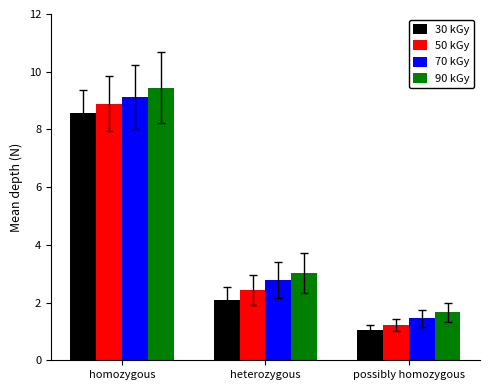

Rank the categories by 30 kGy value from highest to lowest.

homozygous, heterozygous, possibly homozygous